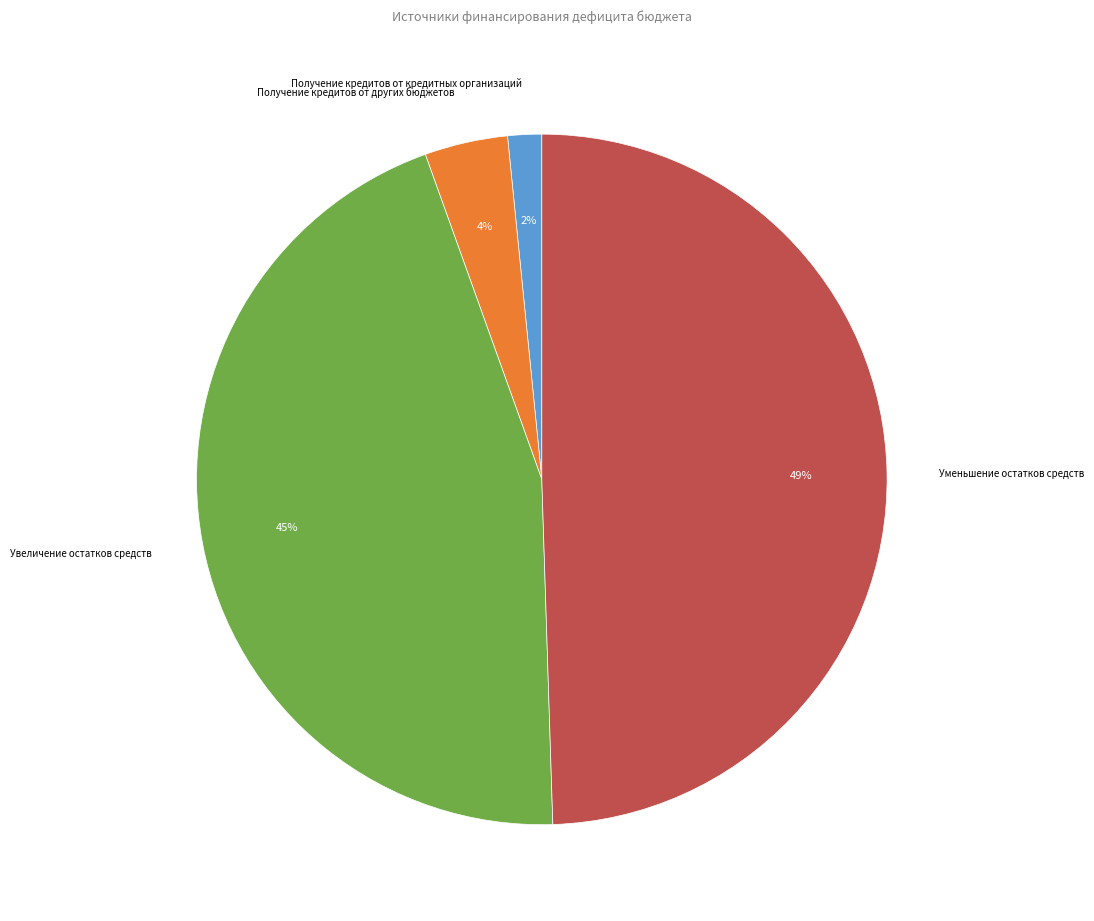

Is there a majority slice in this chart?

No